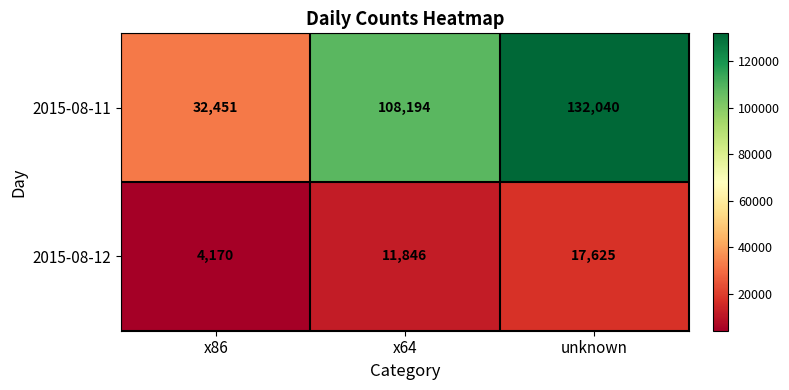

Between x86 and unknown, which series saw the biggest shift?

2015-08-11